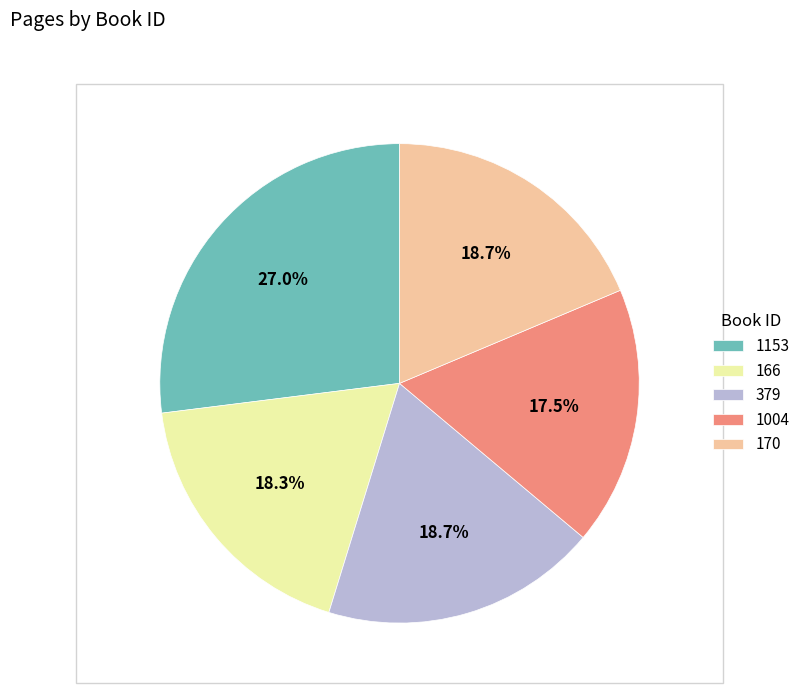

Is the sum of 1004 and 170 greater than half?

No